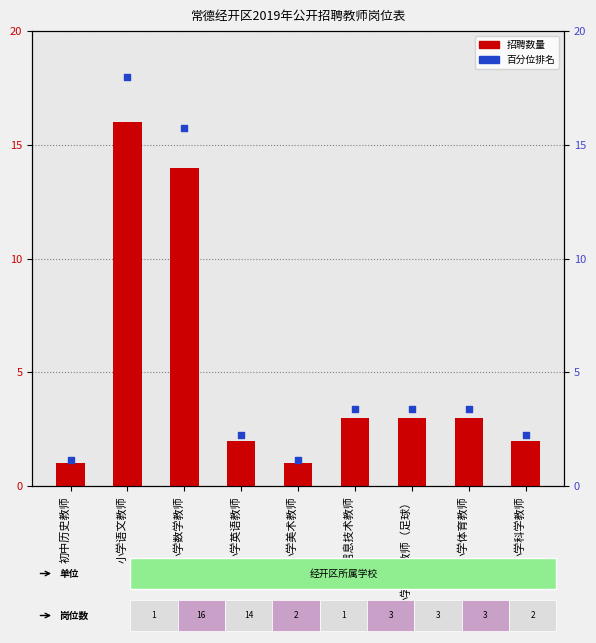

What are all the series names shown in the legend?

招聘数量, 百分位排名